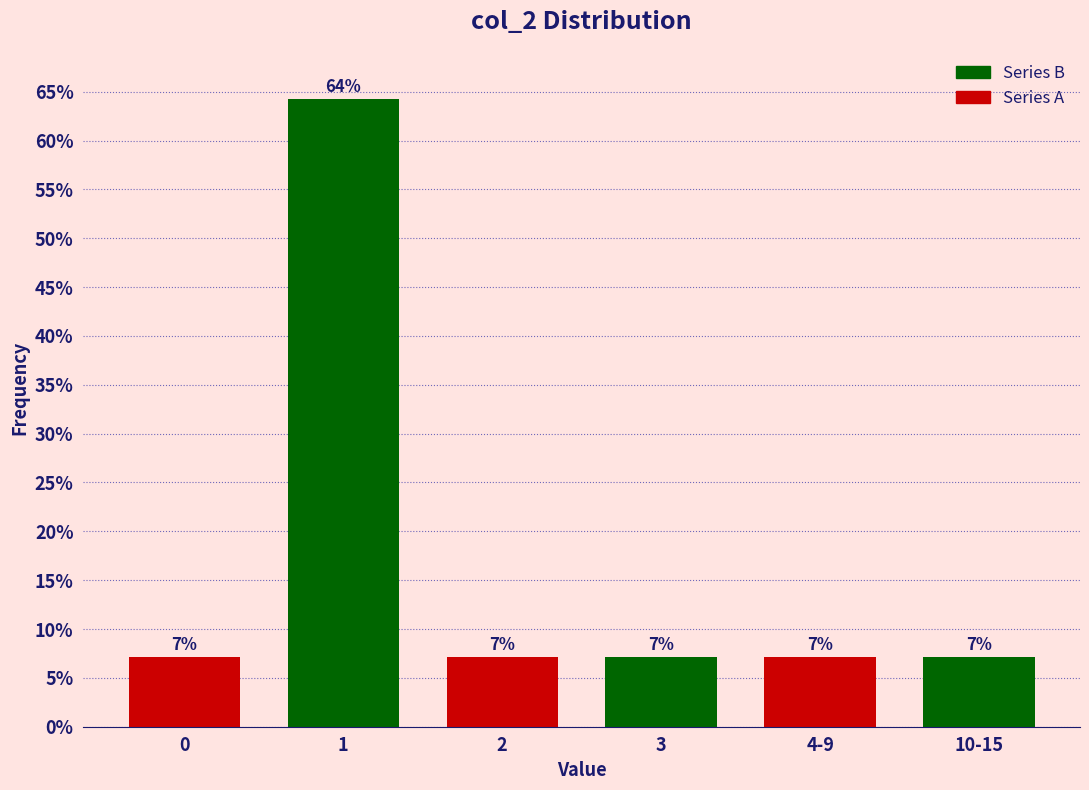

How many bars are there in total?

6